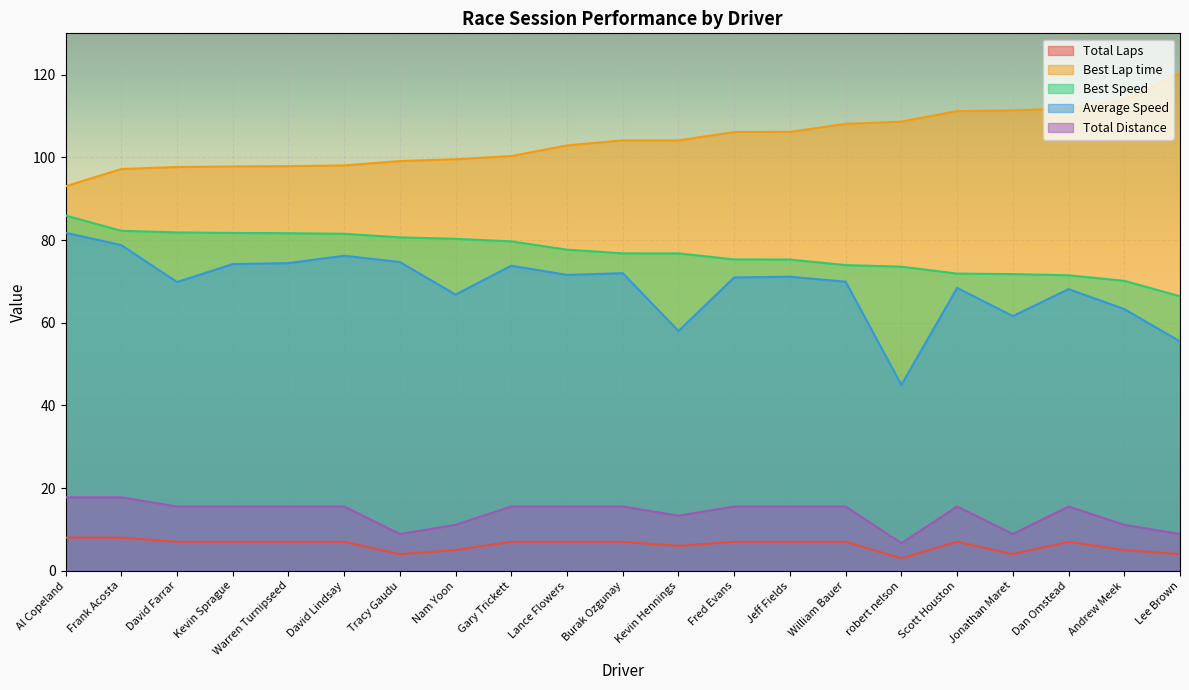

What is the difference between the second highest and second lowest values in the Best Speed series?

12.1